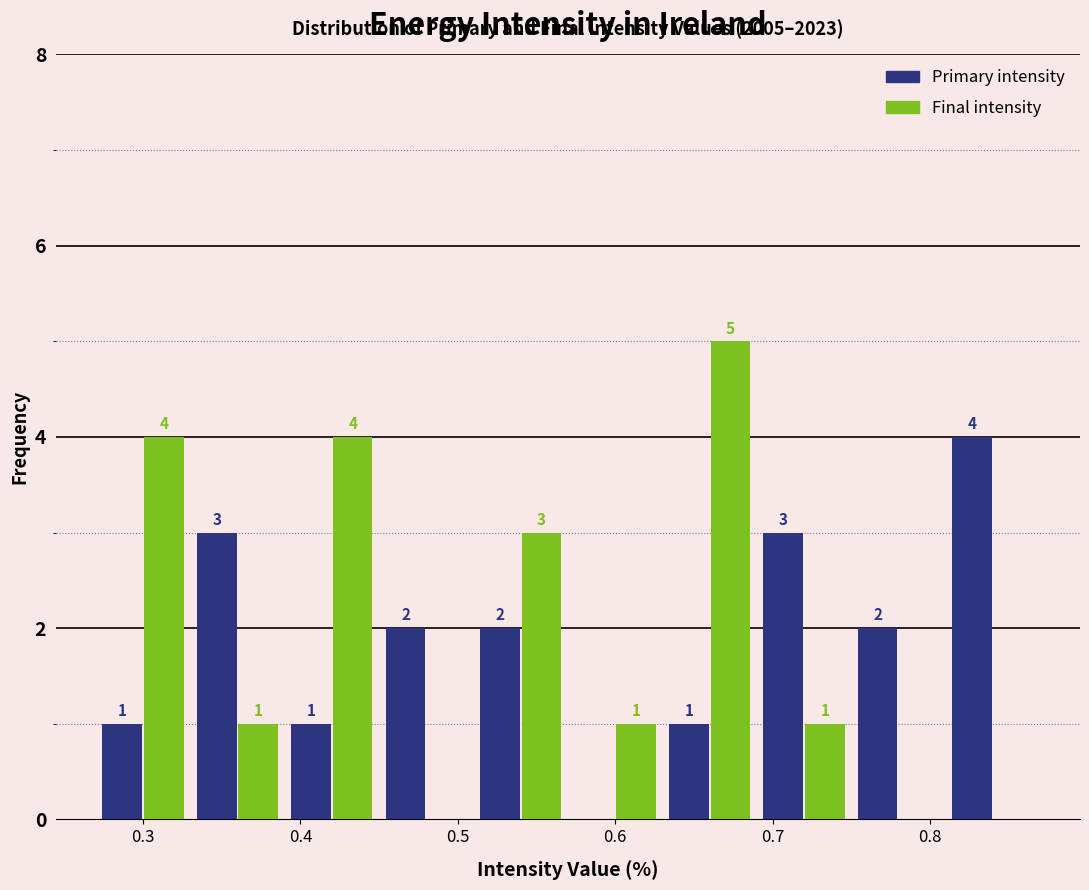

In the Final intensity series, which range on the x-axis has the tallest bar?

0.63 to 0.69